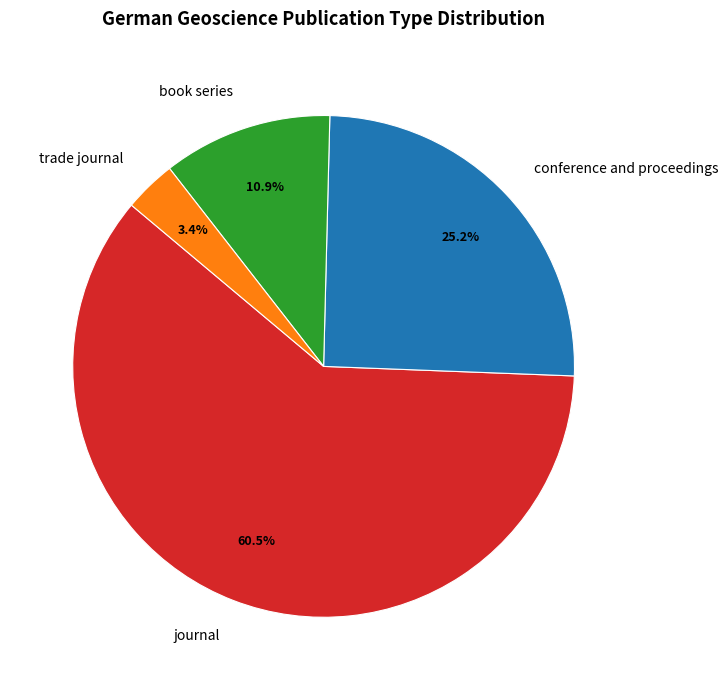

Approximately how many times larger is the value at trade journal compared to book series?

0.3